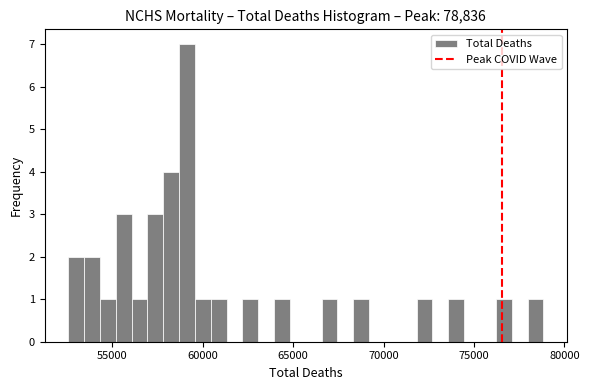

Read against the x-axis, roughly where is the centre of the tallest bar?

59000